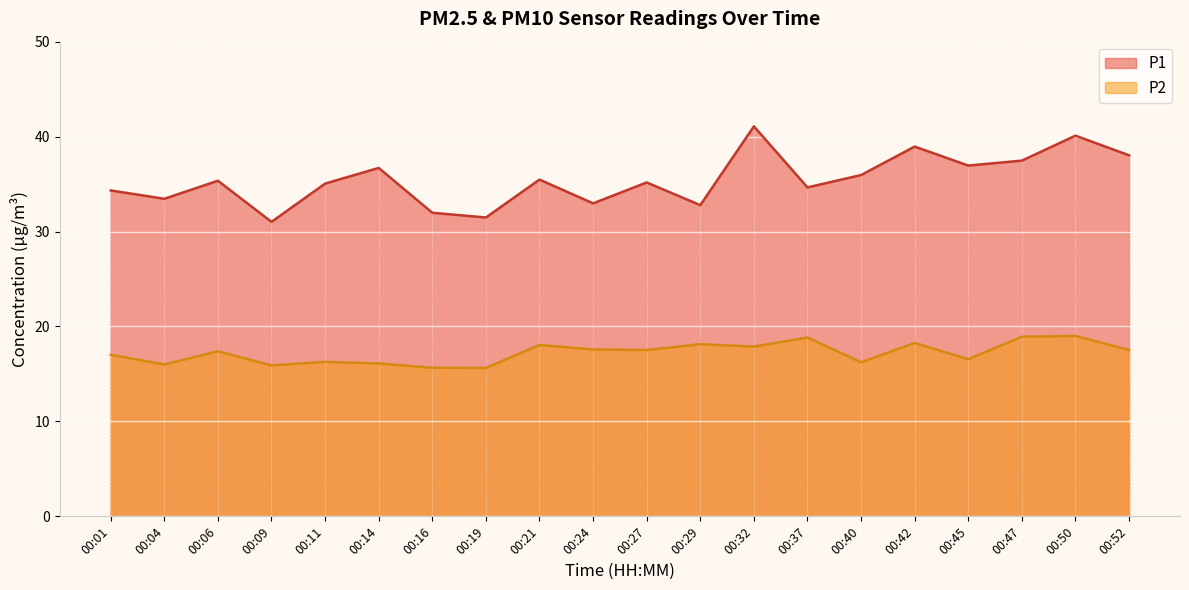

True or false: P1 and P2 cross at least once.

False